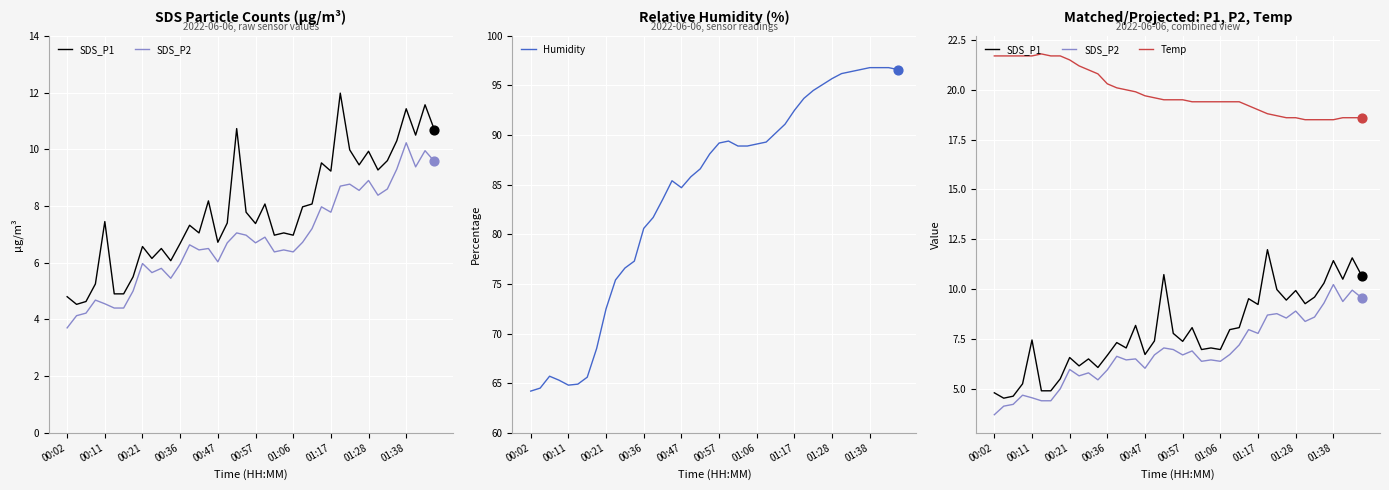

Which series contains the lowest Y value?

SDS_P2